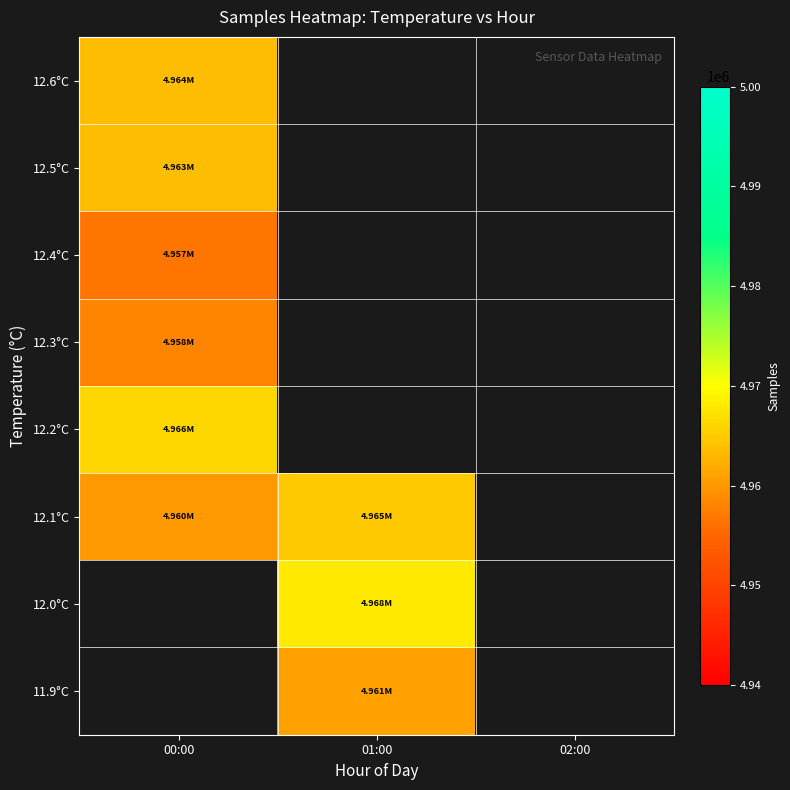

The value of 12.0°C at 01:00 is 4968037.0. True or false?

True